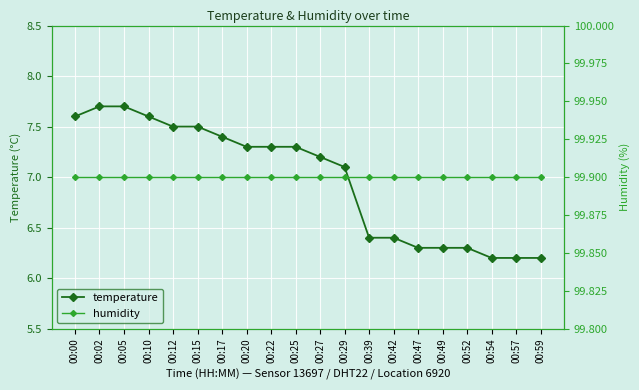

What are all the series names shown in the legend?

temperature, humidity